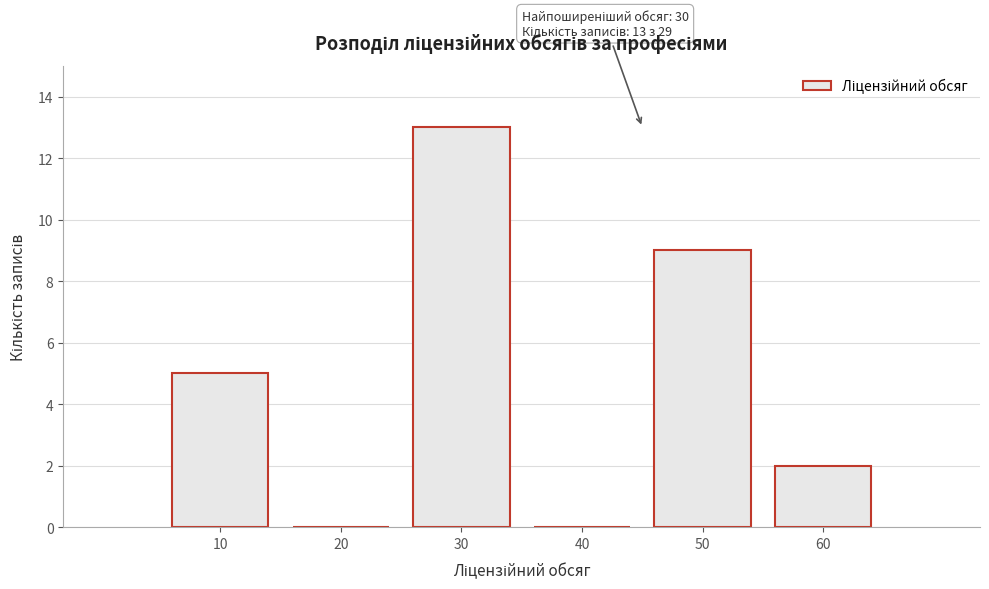

Reading left to right, list all the values displayed in this chart.

10=5	20=0	30=13	40=0	50=9	60=2